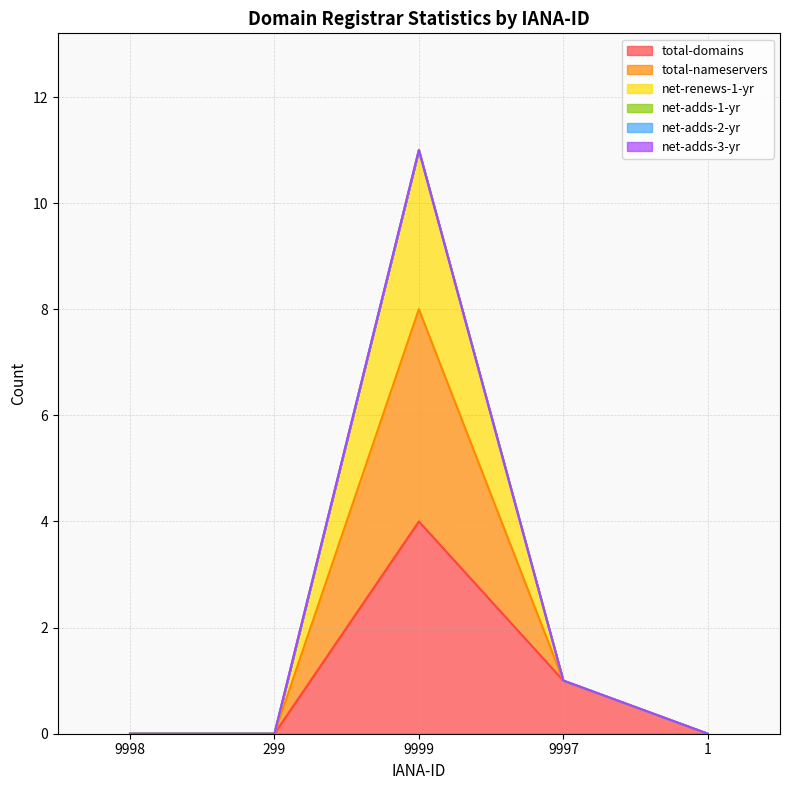

True or false: total-domains and net-renews-1-yr intersect in this chart.

False